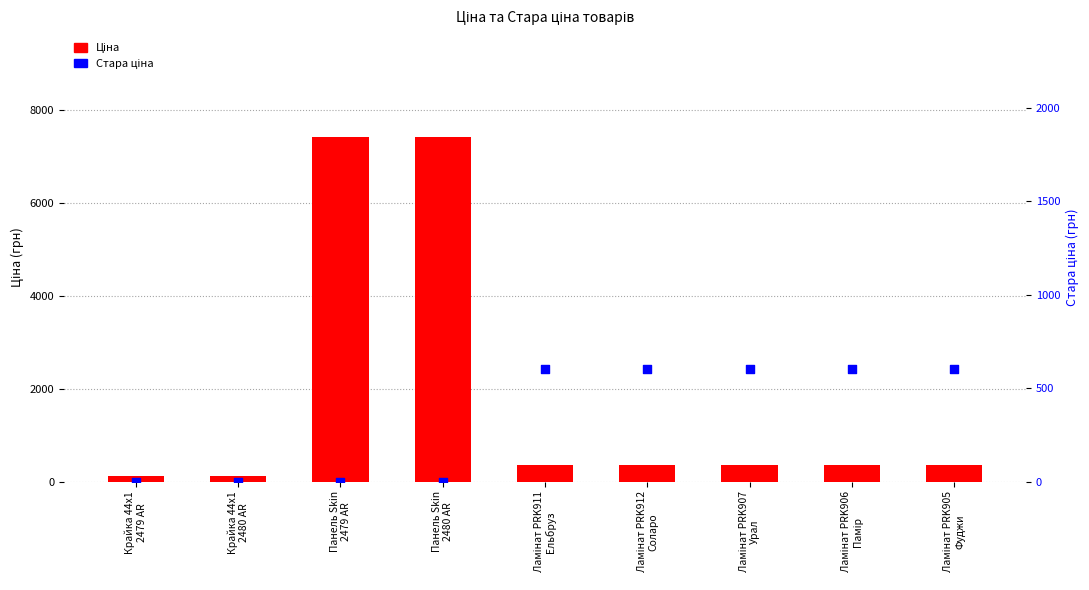

What are all the series names shown in the legend?

Ціна, Стара ціна